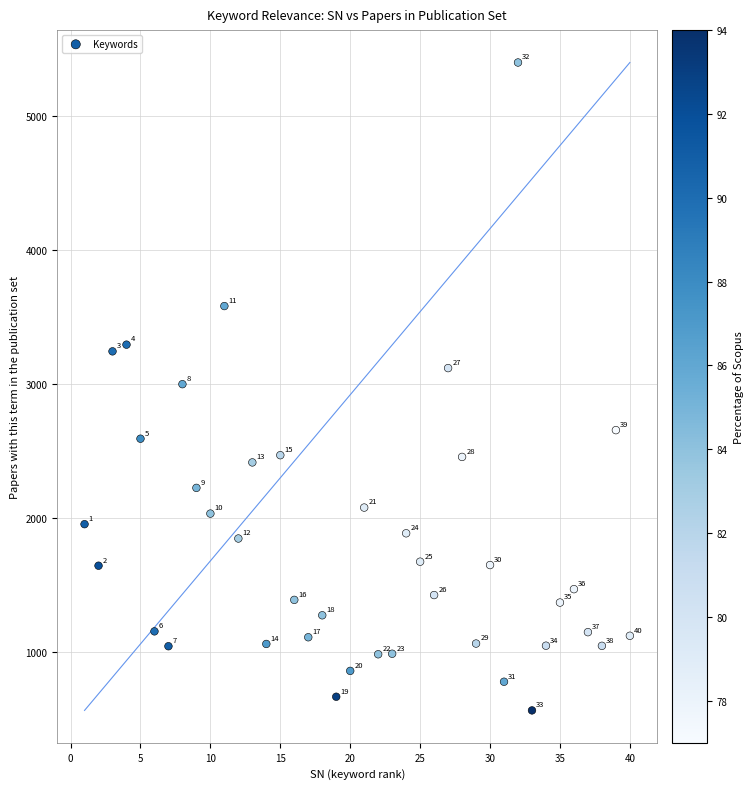

What Y value in the scatter plot is closest to 2982?

2999